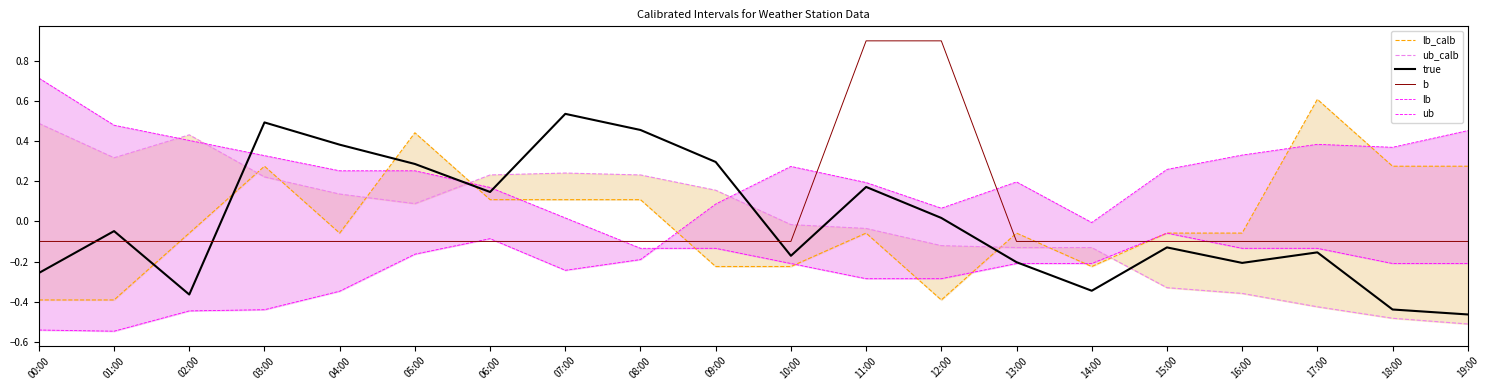

Is it true that ub_calb equals 0.1 at 03:00?

False